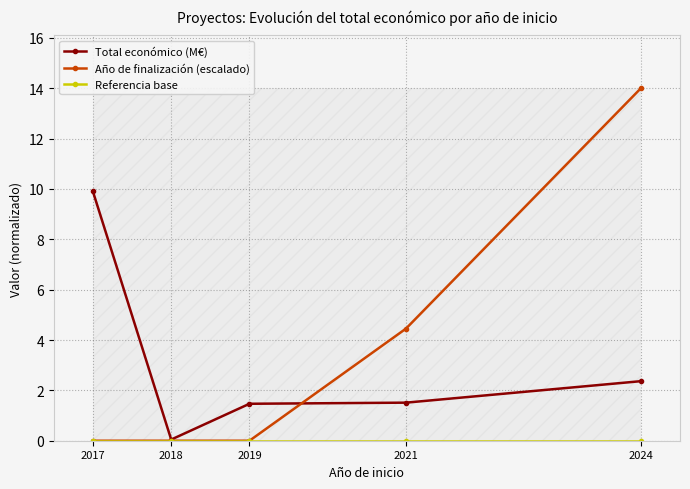

At which label is Año de finalización (escalado) closest to 7?

2021